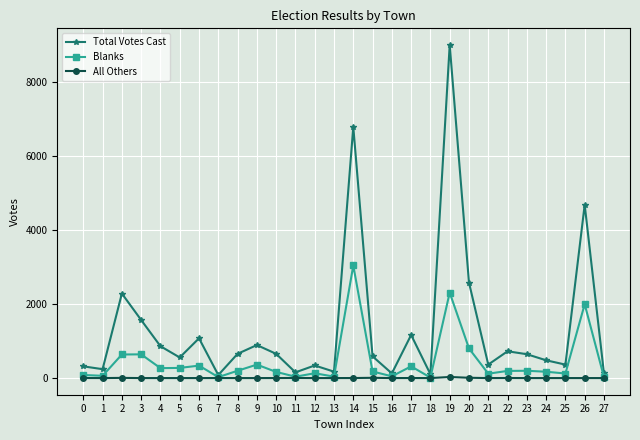

Which series has the widest spread of values?

Total Votes Cast